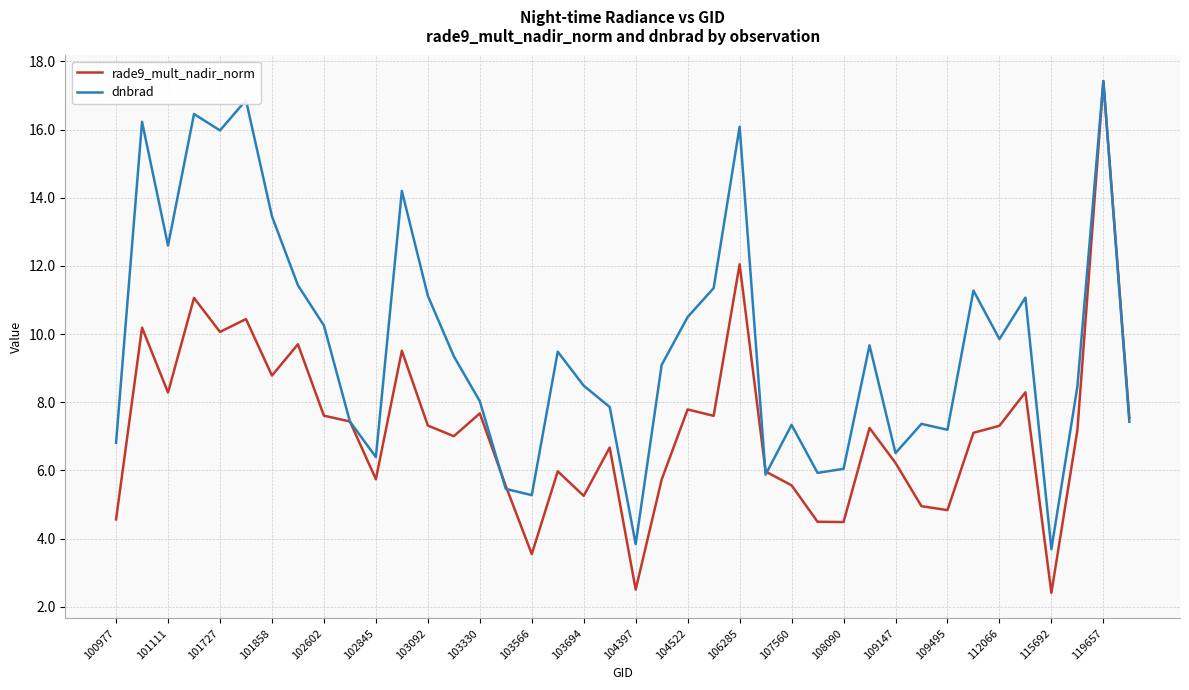

Which series has the widest spread of values?

rade9_mult_nadir_norm